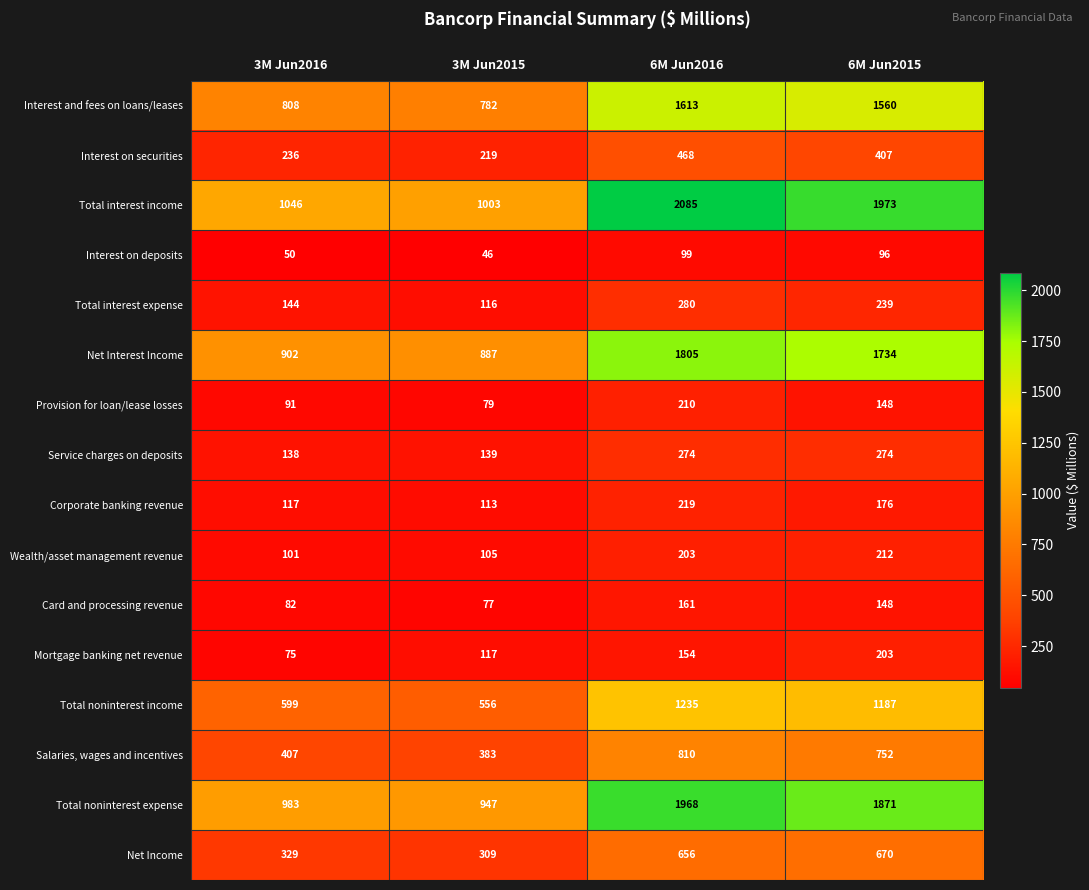

Which series changed the most between 3M Jun2015 and 6M Jun2015?

Total interest income